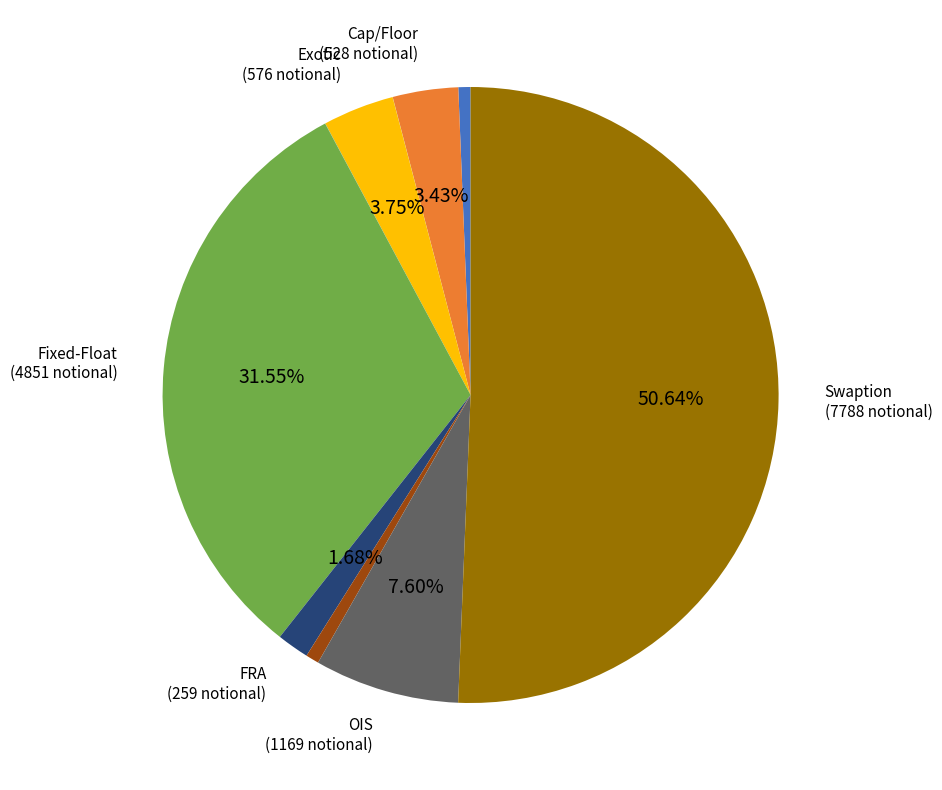

How many slices are in this pie chart?

10